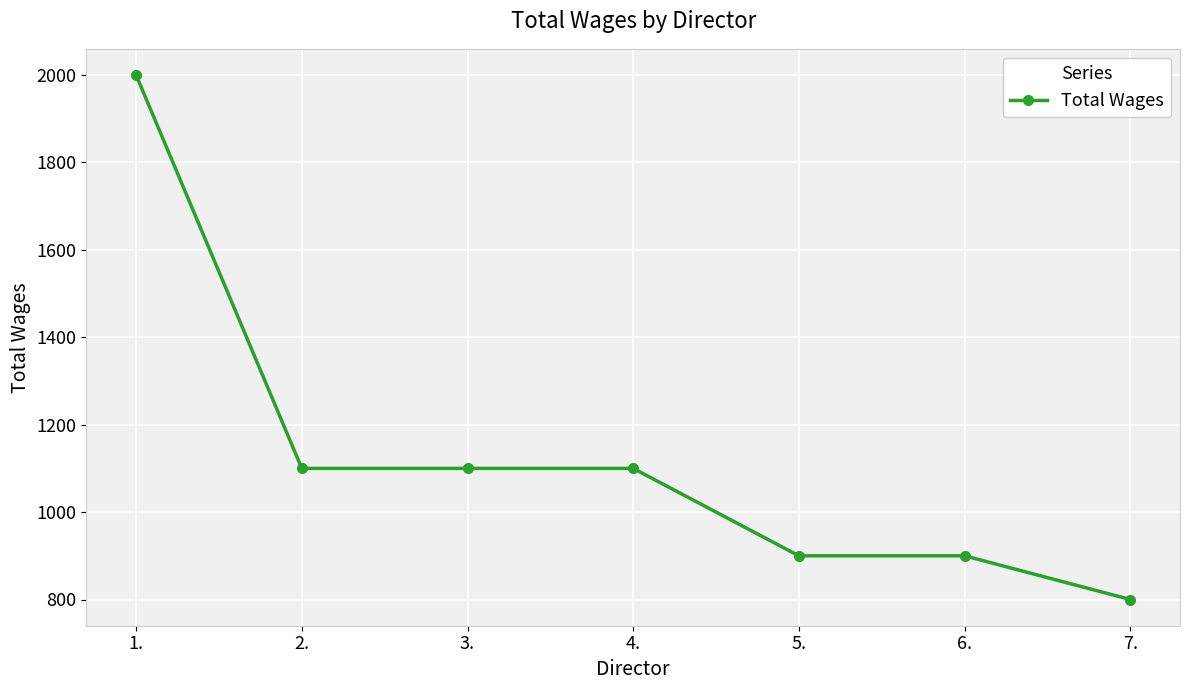

What is the difference between the values at 6. and 1.?

1100